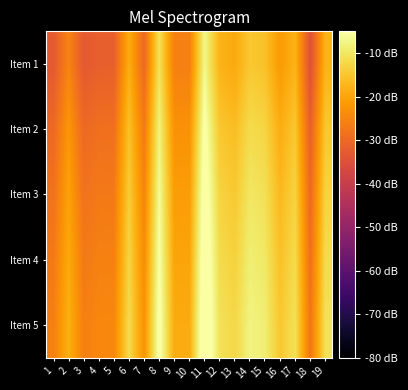

At which category does the chart reach its peak across all series?

11